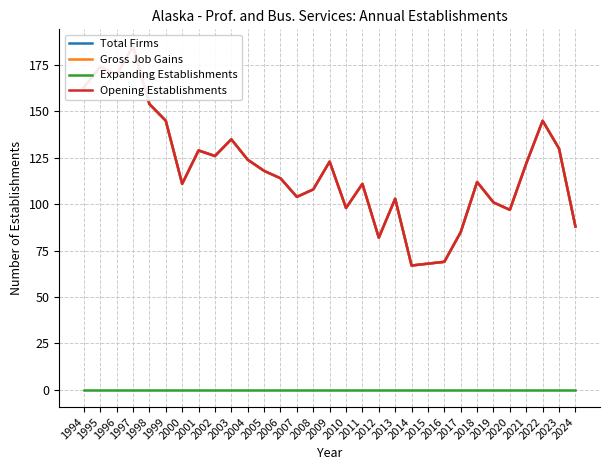

Which series has the largest total across all categories?

Total Firms